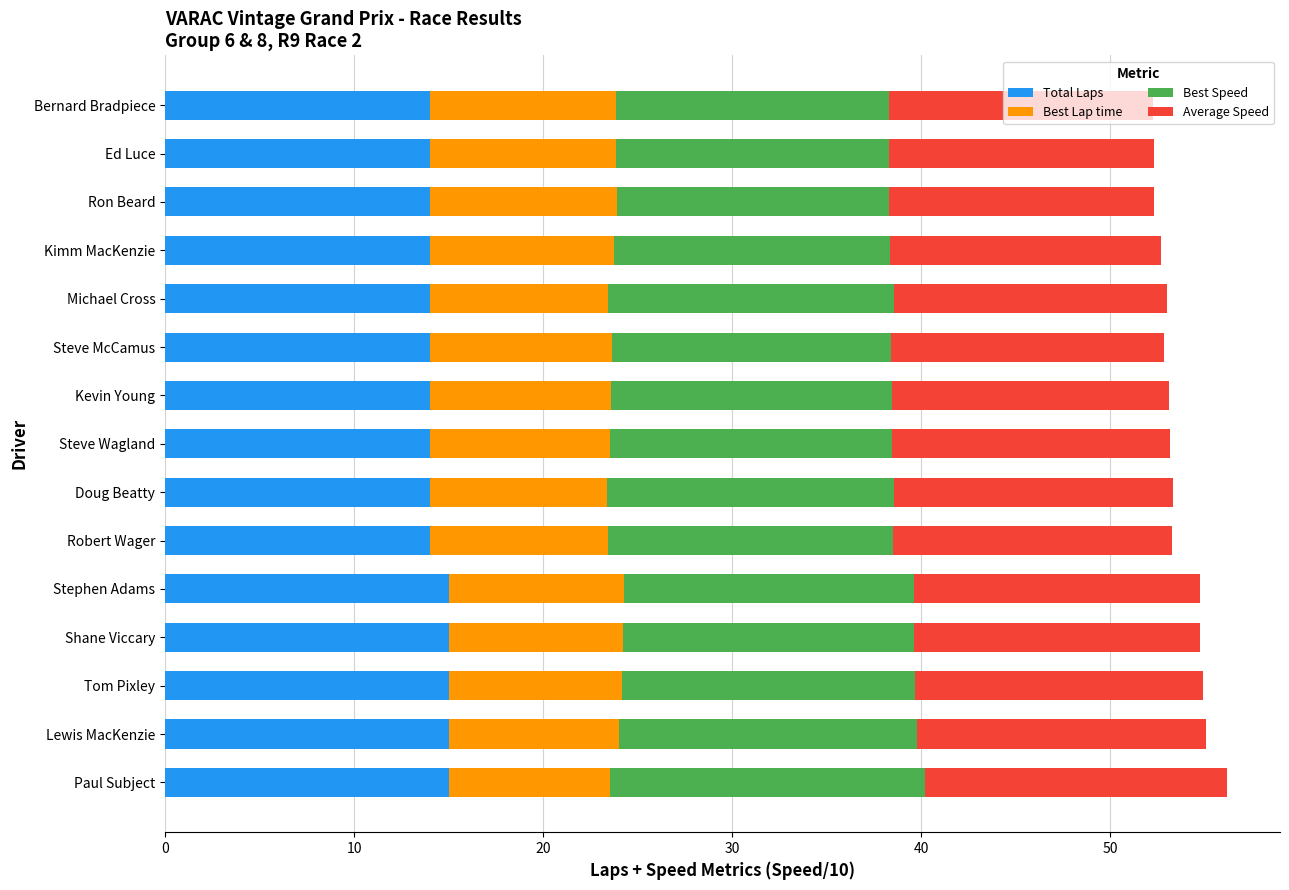

Count the number of categories in the chart.

15